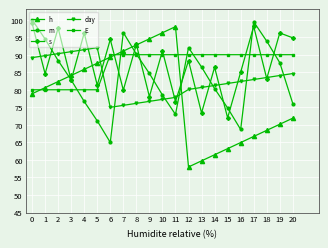

Reading left to right, extract all data points from this chart.

h: 78.9	80.6	82.3	84.1	85.8	87.6	89.3	91.0	92.8	94.5	96.3	98.0	58.0	59.7	61.5	63.2	65.0	66.7	68.4	70.2	71.9
m: 100.0	94.5	88.3	82.8	76.7	71.1	65.0	96.3	90.2	84.6	78.5	73.0	92.0	86.5	80.4	74.8	68.7	99.4	93.9	87.7	76.1
s: 99.0	84.6	97.6	82.7	96.2	81.3	94.3	79.9	92.9	78.1	91.1	76.7	88.3	73.4	86.4	72.0	85.0	98.1	83.2	96.2	94.8
day: 89.2	89.7	90.3	90.9	91.4	92.0	75.0	75.6	76.1	76.7	77.3	77.8	80.1	80.7	81.2	81.8	82.4	82.9	83.5	84.1	84.6
E: 80.0	80.0	80.0	80.0	80.0	80.0	90.0	90.0	90.0	90.0	90.0	90.0	90.0	90.0	90.0	90.0	90.0	90.0	90.0	90.0	90.0